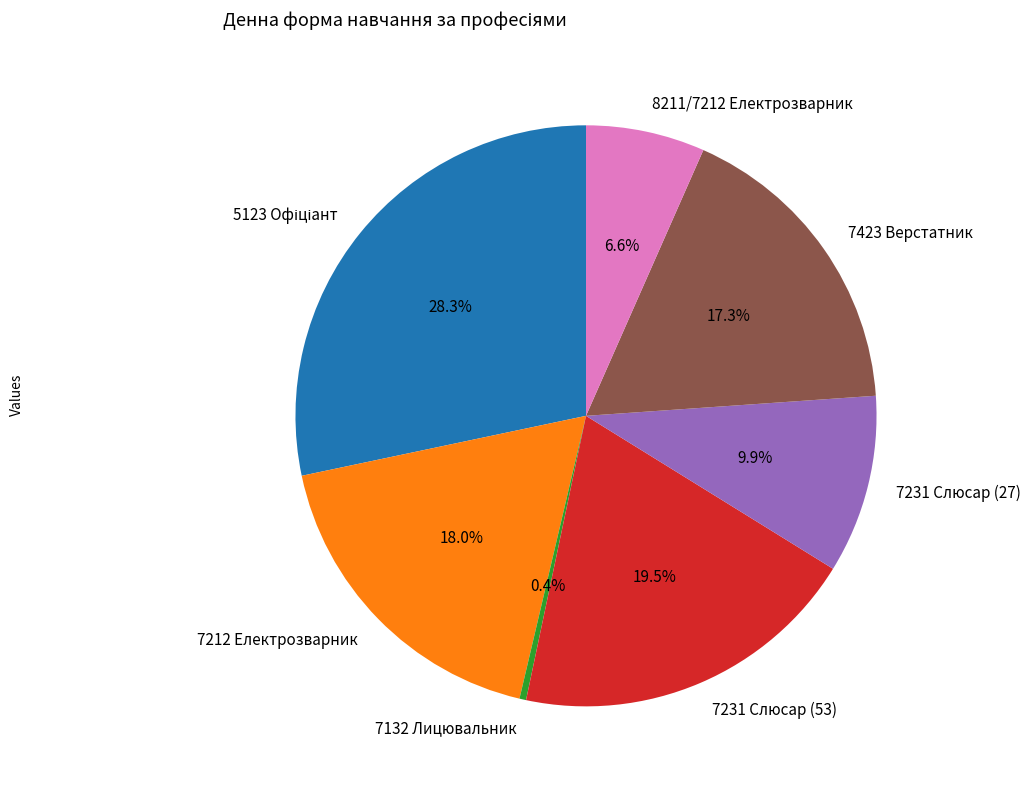

To the nearest percent, what is the difference between the largest and smallest slice percentages?

28%